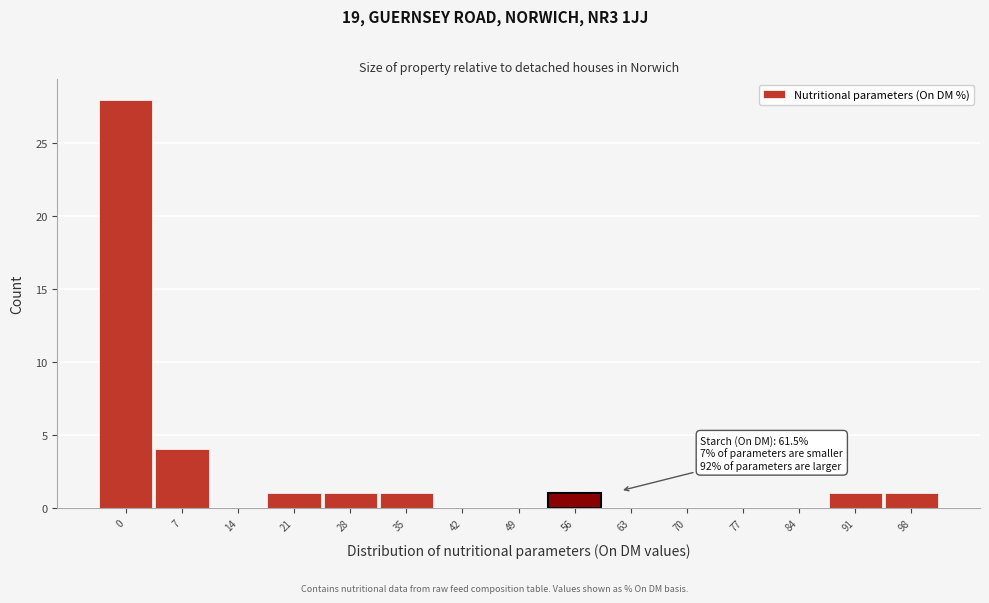

Reading right to left, extract all data points from this chart.

98=1	91=1	84=0	77=0	70=0	63=0	56=1	49=0	42=0	35=1	28=1	21=1	14=0	7=4	0=28